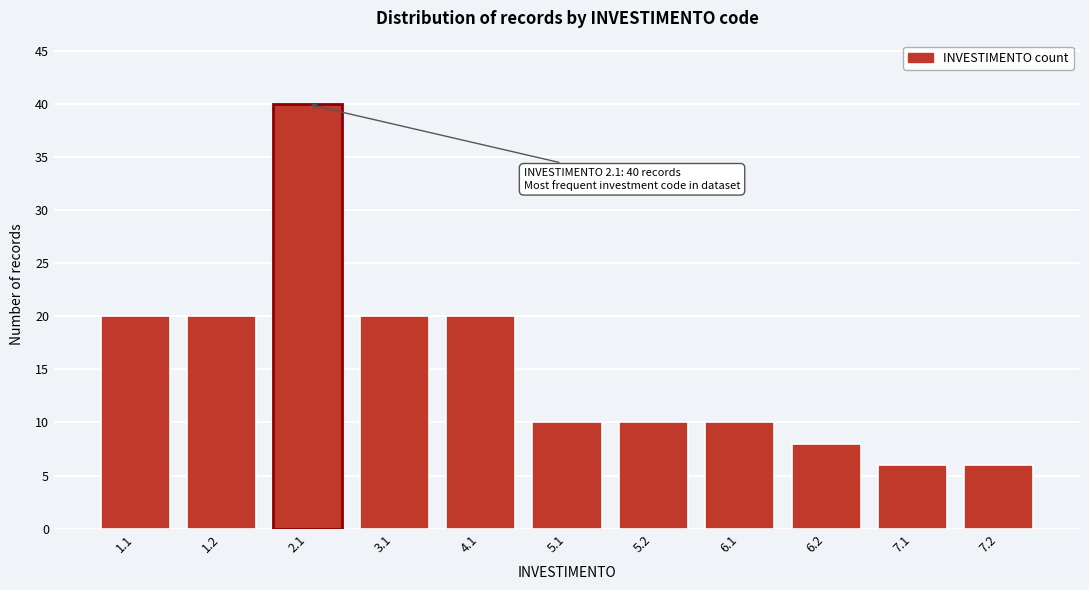

Reading left to right, list all the values displayed in this chart.

1.1=20	1.2=20	2.1=40	3.1=20	4.1=20	5.1=10	5.2=10	6.1=10	6.2=8	7.1=6	7.2=6